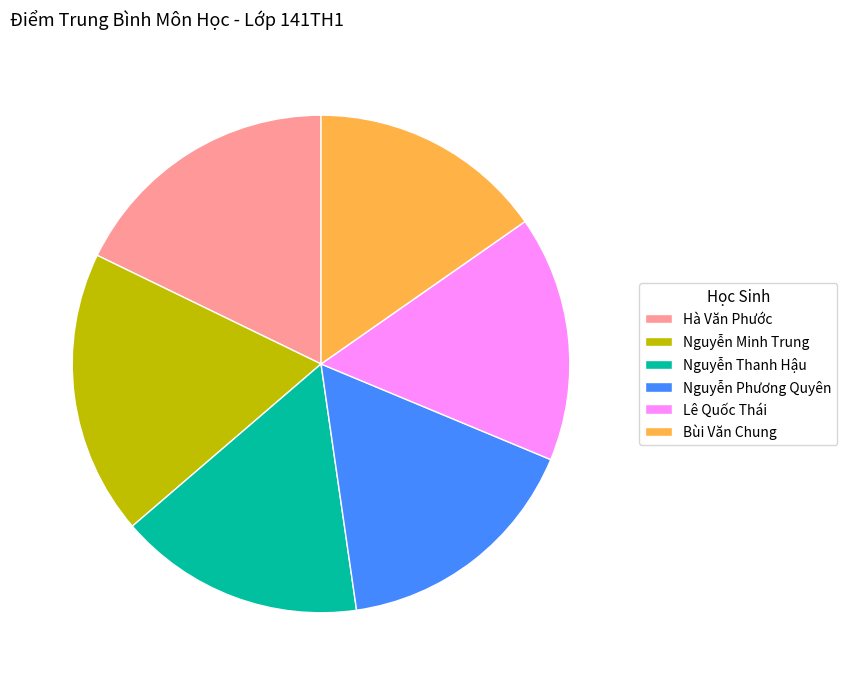

What is the ratio of the value at Nguyễn Thanh Hậu to the value at Nguyễn Phương Quyên?

1.0